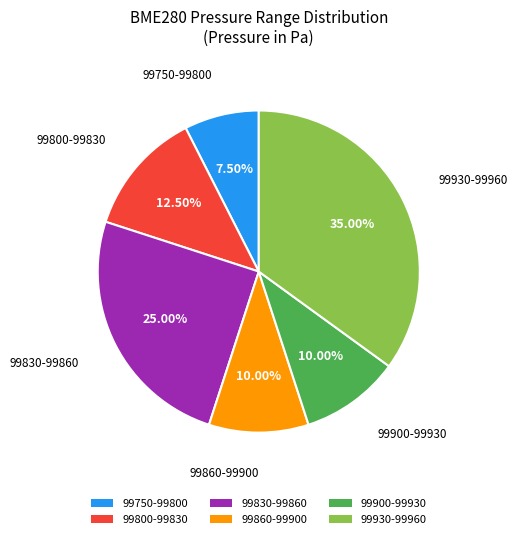

Combined, do 99830-99860 and 99860-99900 account for over 50%?

No